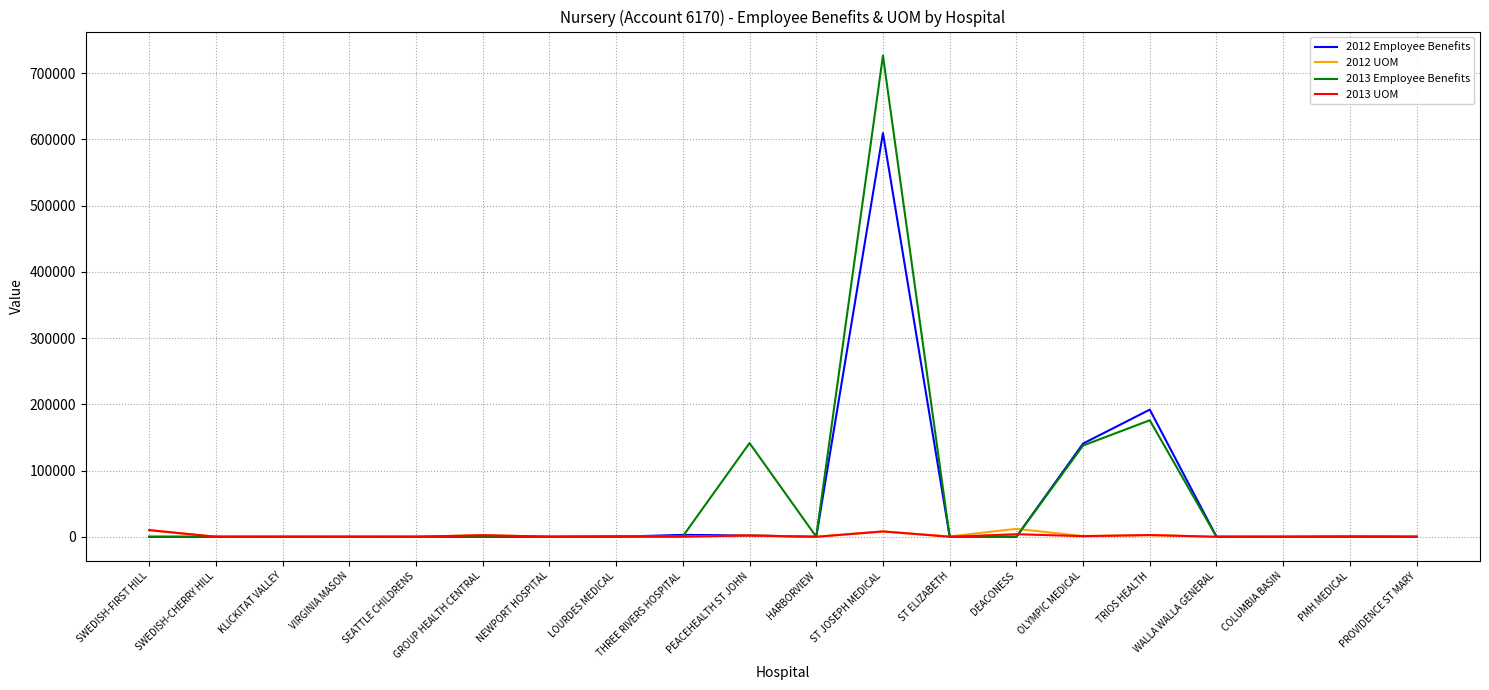

At how many categories does at least one series exceed 662295?

1